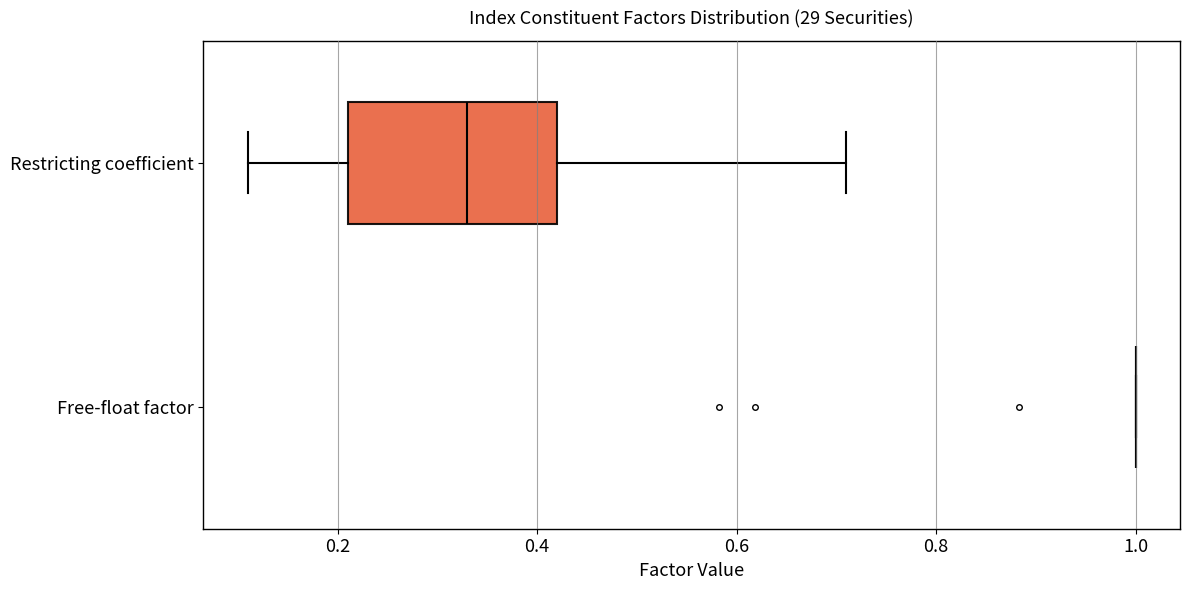

Where is the right edge of the box for Restricting coefficient on the x-axis? The values are not printed on the chart, so give them approximately, as read against the axis.

0.42